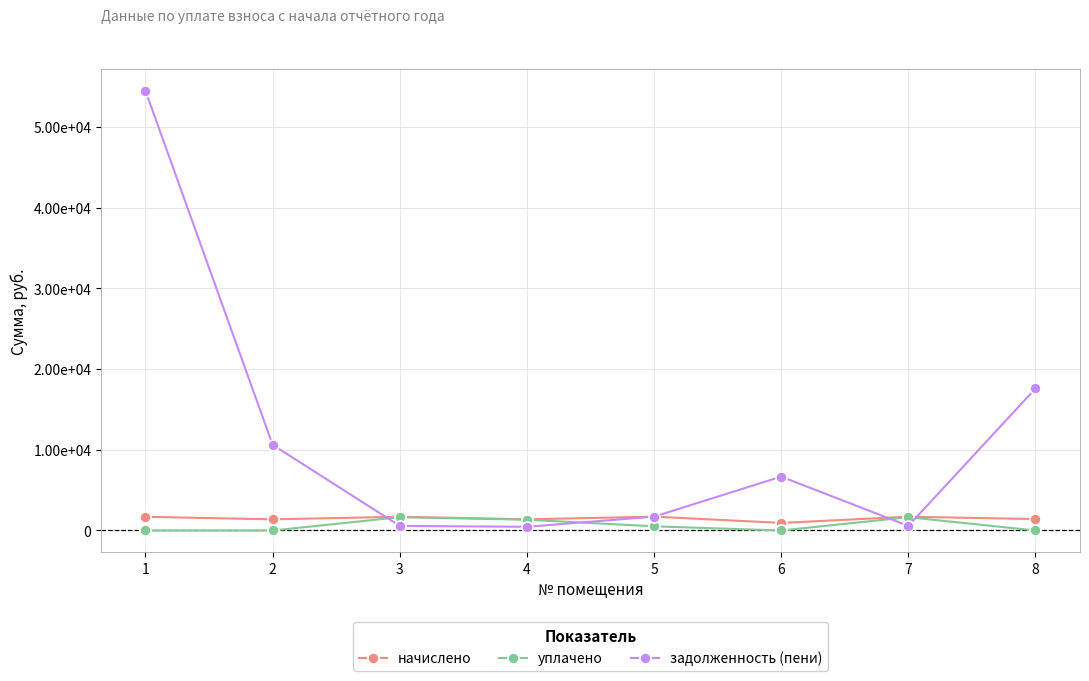

Reading left to right, list all the values displayed in this chart.

начислено: 1=1699.2	2=1381.9	3=1704.3	4=1381.9	5=1714.5	6=941.7	7=1704.3	8=1417.7
уплачено: 1=0.0	2=0.0	3=1649.6	4=1337.6	5=516.6	6=0.0	7=1649.7	8=0.0
задолженность (пени): 1=54495.7	2=10615.1	3=568.2	4=460.6	5=1716.3	6=6678.0	7=568.1	8=17603.6